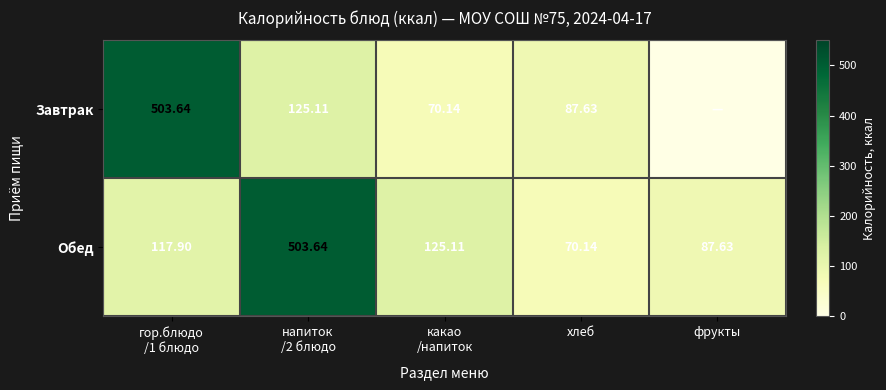

How many data points in Обед are less than 117?

2